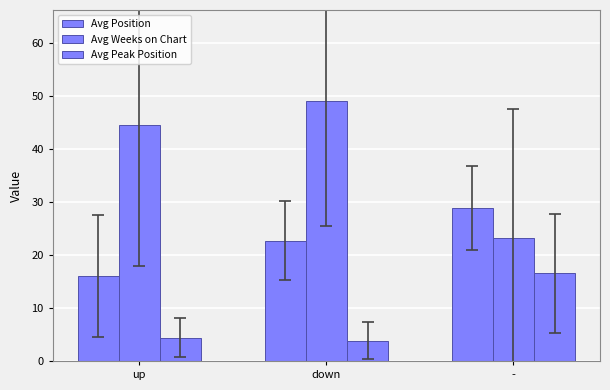

The value of Avg Peak Position at down is 1.3. True or false?

False